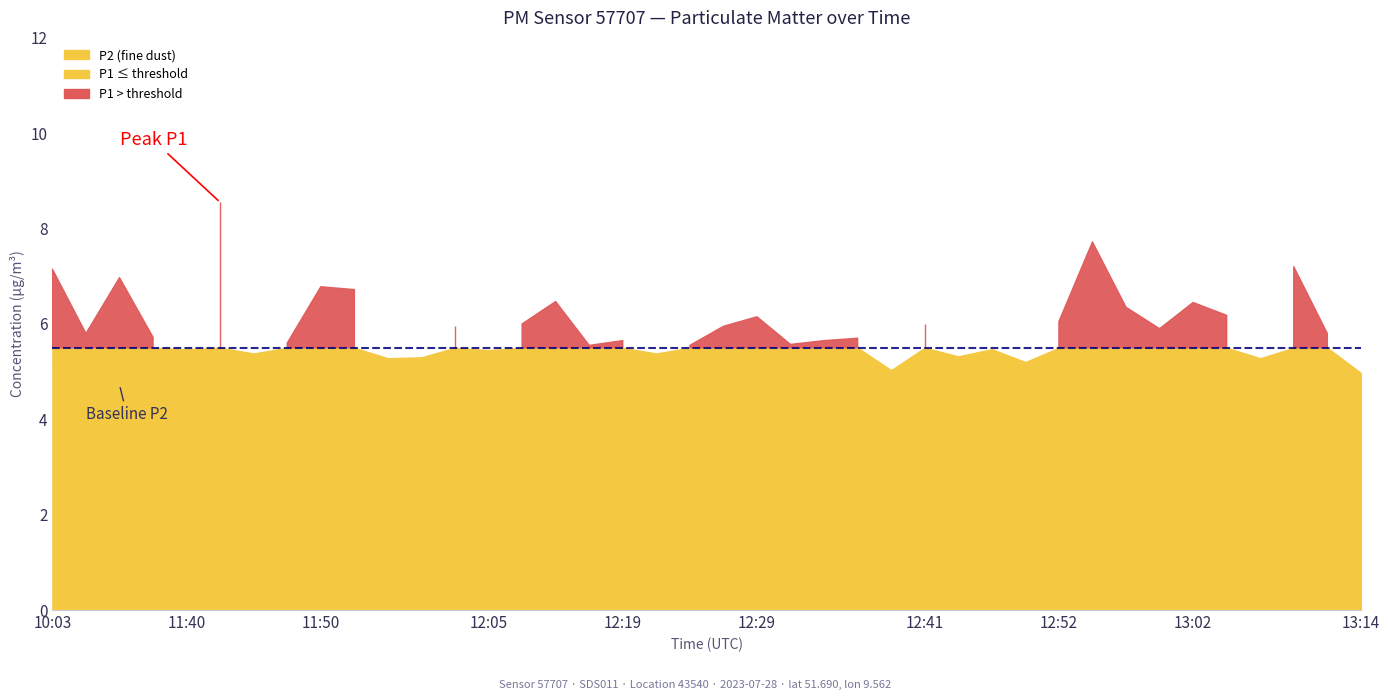

True or false: P2 has more than 2 points higher than both neighbors.

True